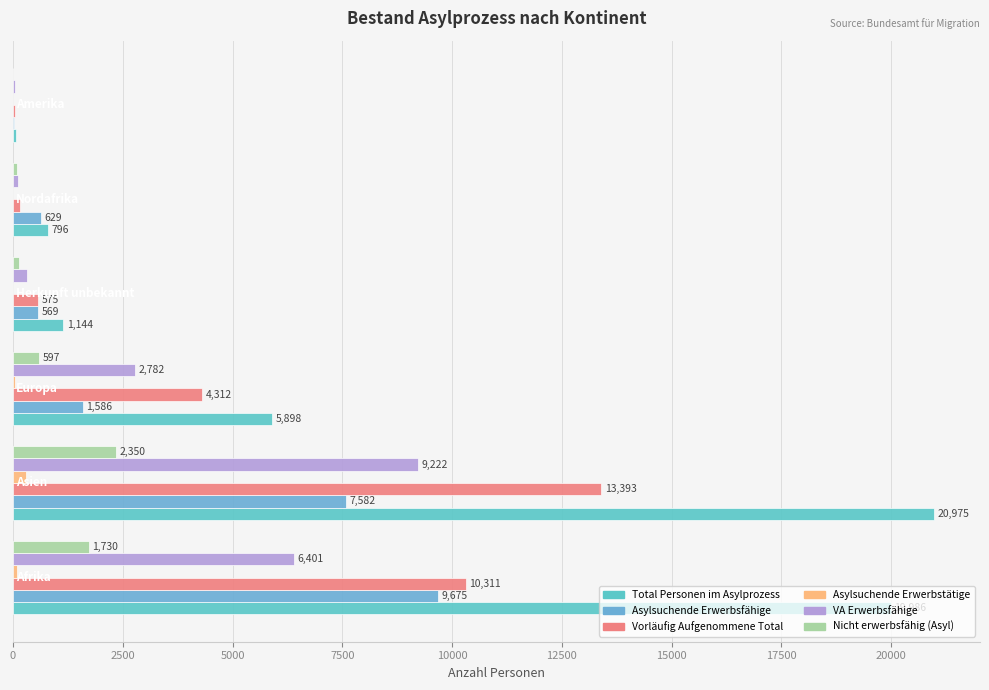

How many categories are shown in the chart?

6